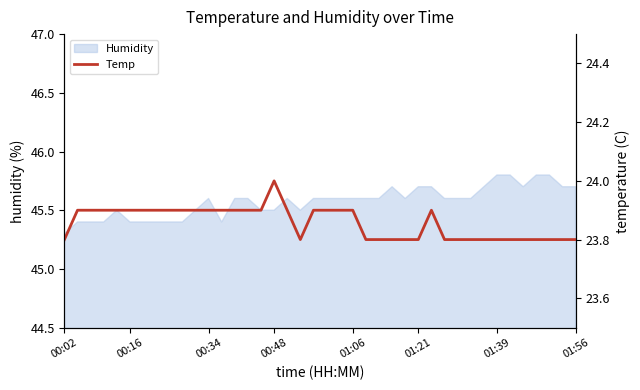

Is it true that Humidity equals 45.3 at 00:02?

True